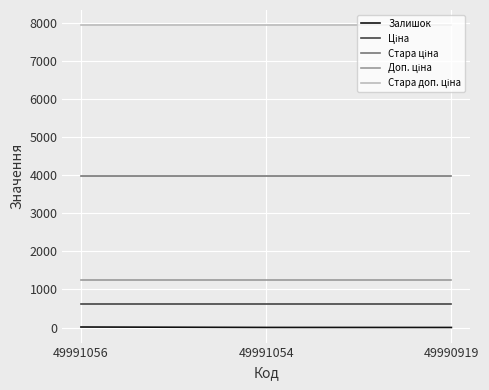

How many lines are shown in the chart?

5